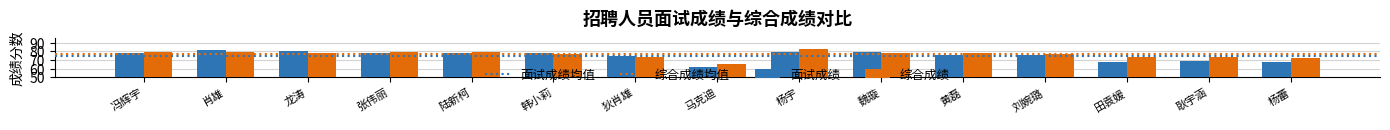

At which category does the chart reach its minimum across all series?

马克迪